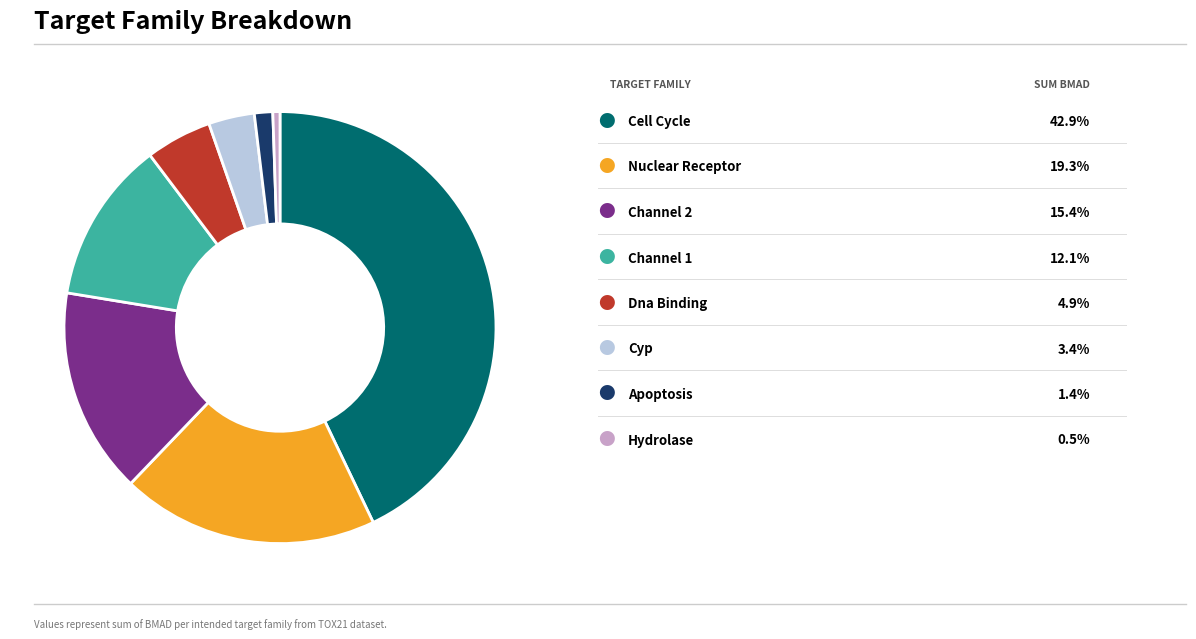

Does any single category account for the majority?

No